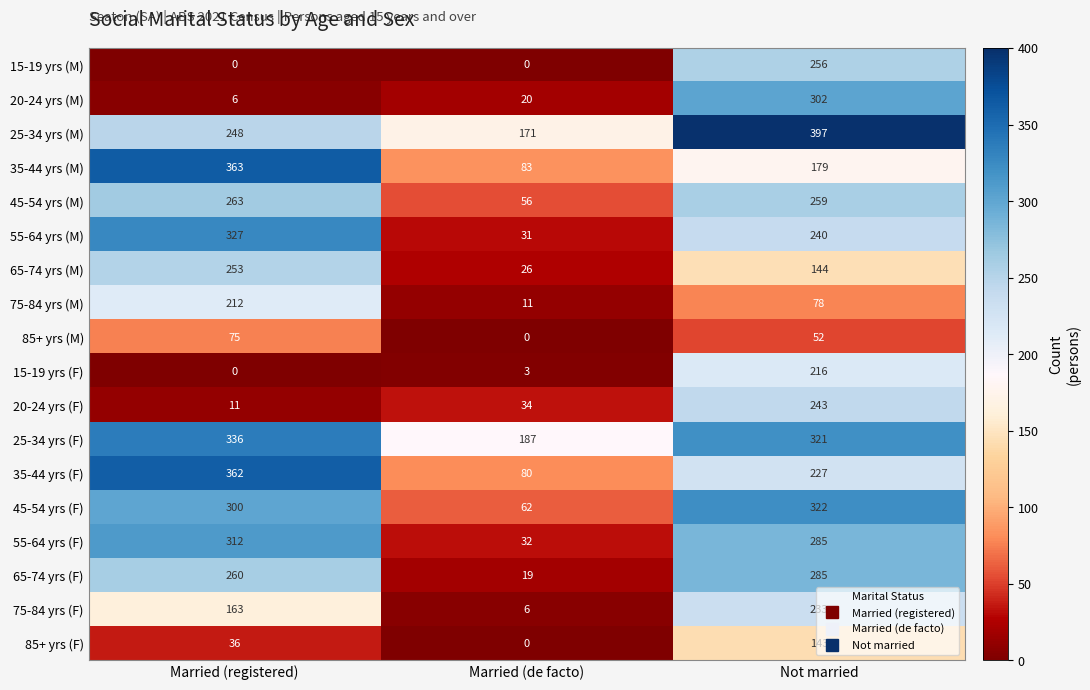

What is the sum of all 45-54 yrs (F) values?

684